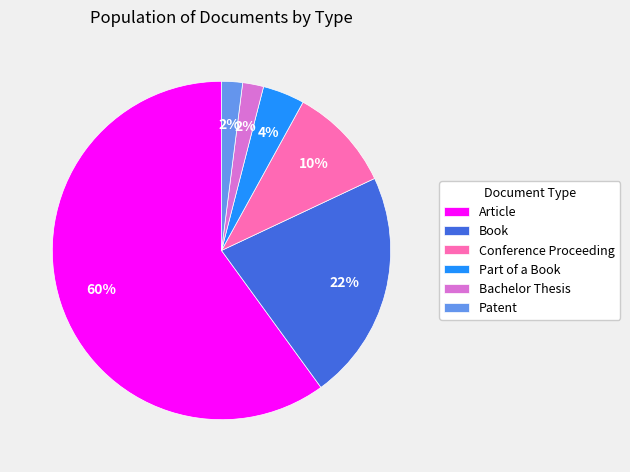

Which slice is the largest?

Article